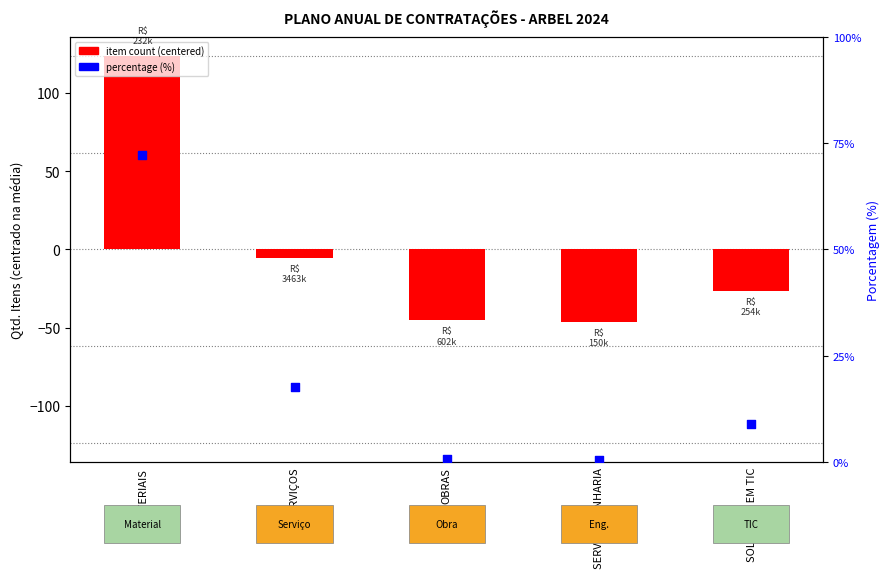

Which series contains the lowest Y value?

item count (centered)